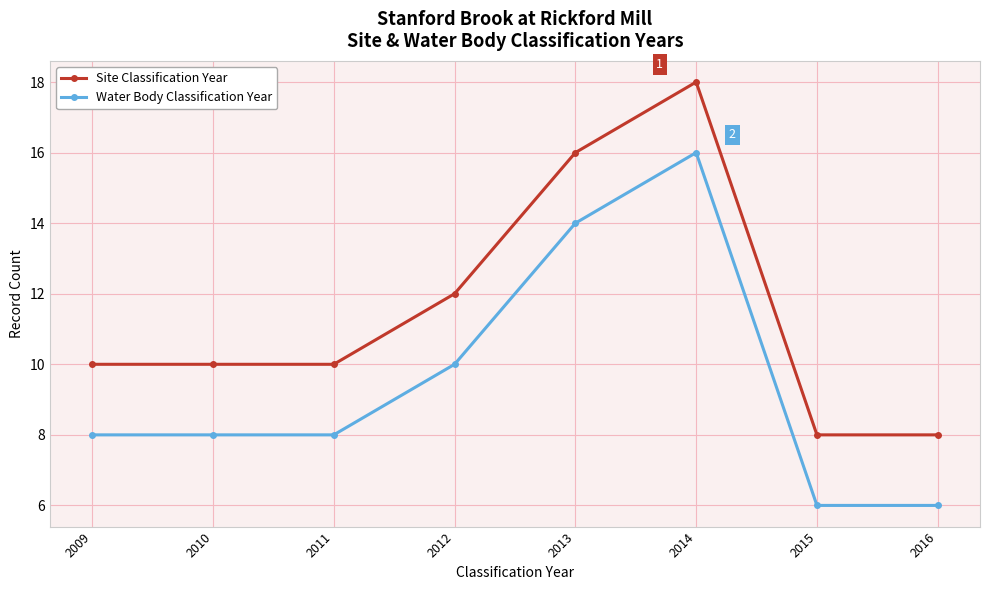

Read the Water Body Classification Year value at 2015.

6